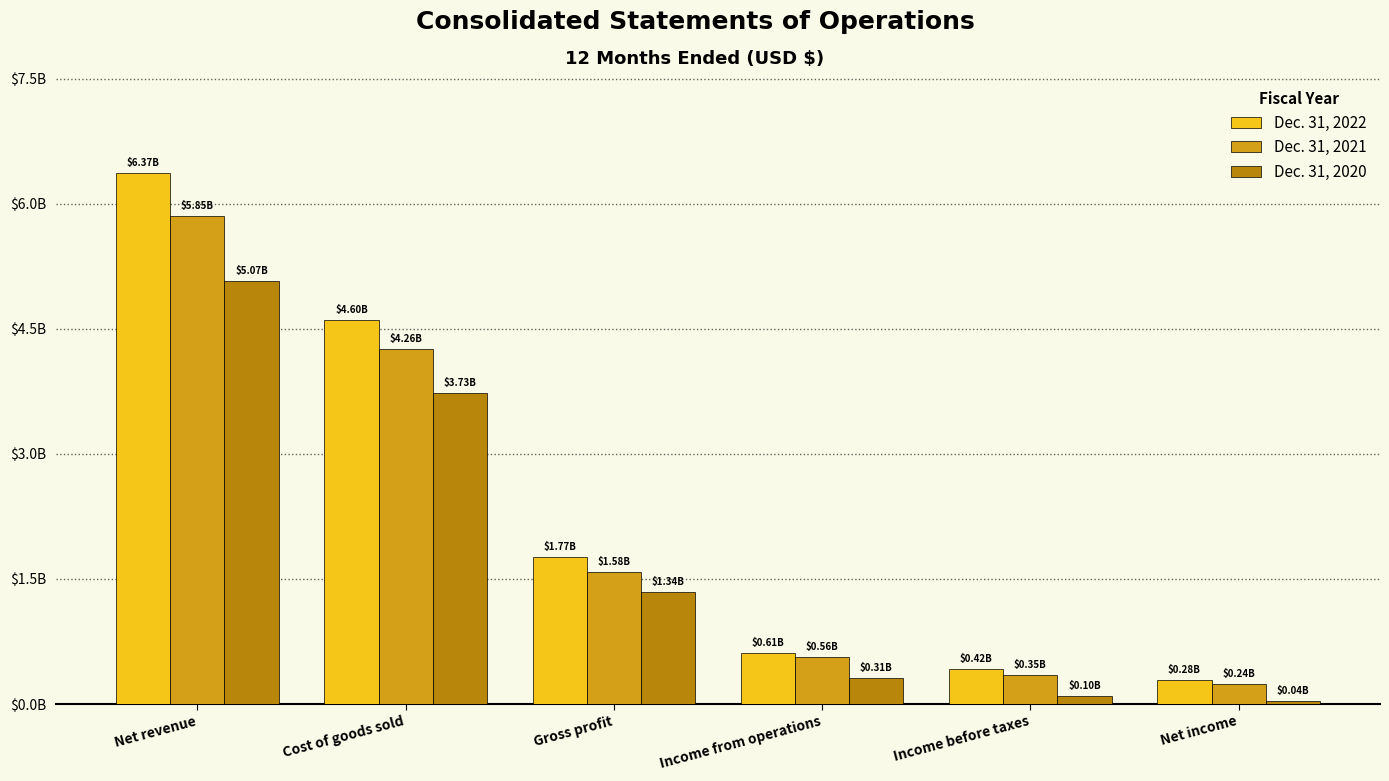

Rank the series by their maximum value, from lowest to highest.

Dec. 31, 2020, Dec. 31, 2021, Dec. 31, 2022